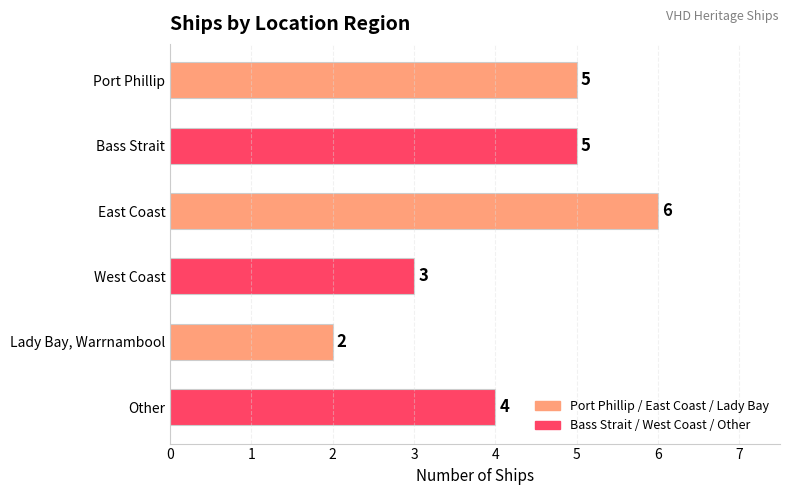

The chart shows a value of 2 at Lady Bay, Warrnambool. True or false?

True